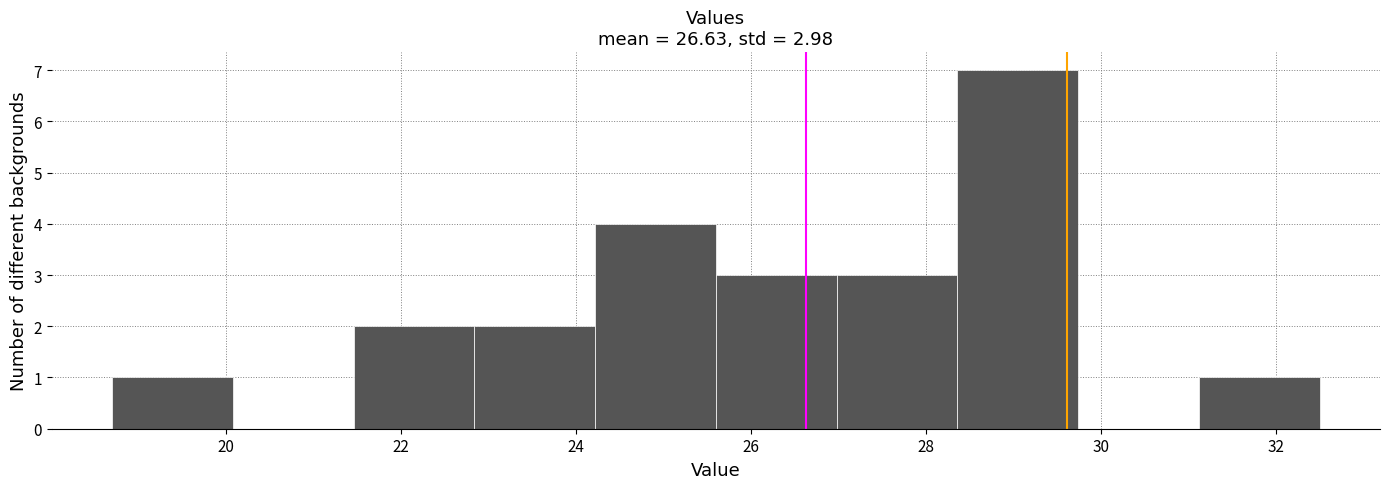

Which range on the x-axis has the tallest bar?

28.36 to 29.74